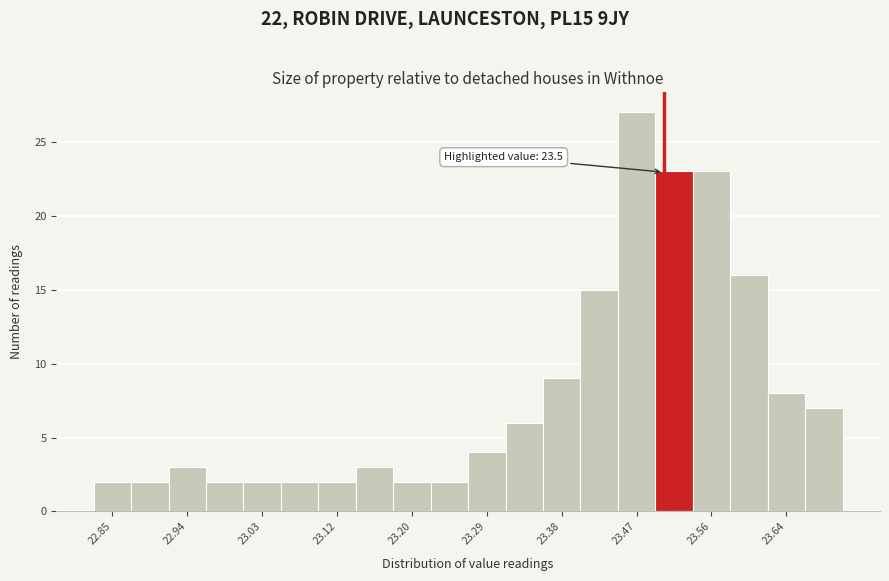

Which range on the x-axis has the tallest bar?

23.446 to 23.490